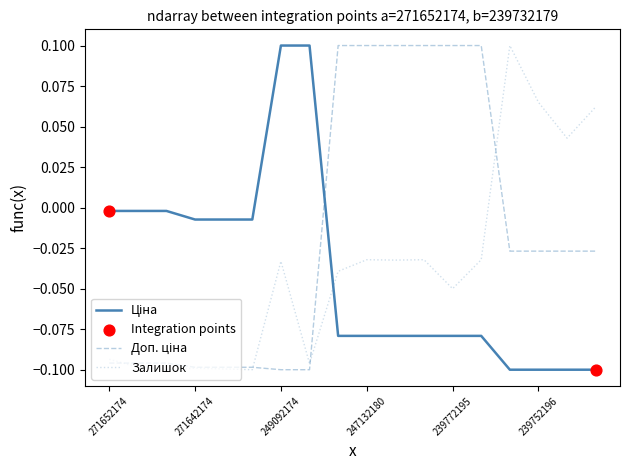

How many lines are shown in the chart?

3